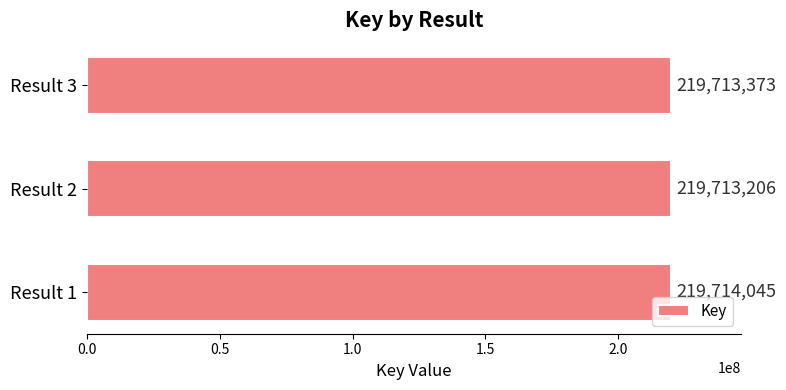

Reading bottom to top, list all the values displayed in this chart.

219714045	219713206	219713373